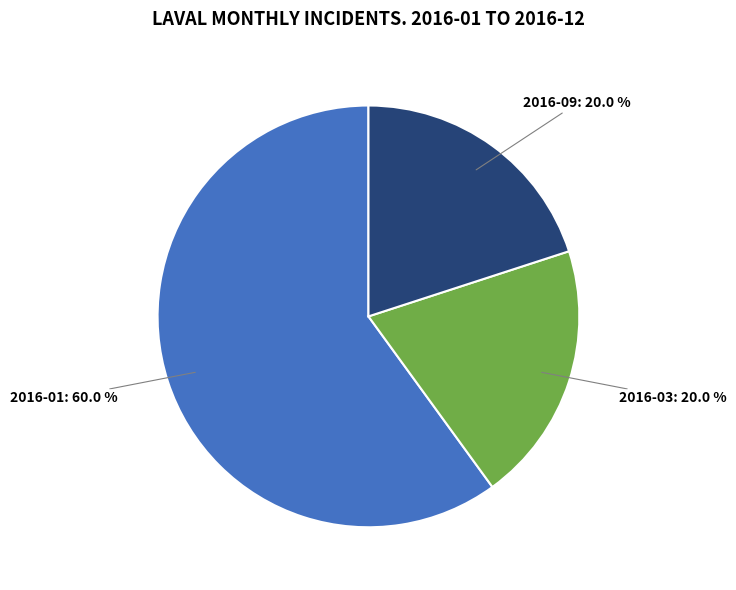

Is there any slice that represents more than half of the pie?

Yes